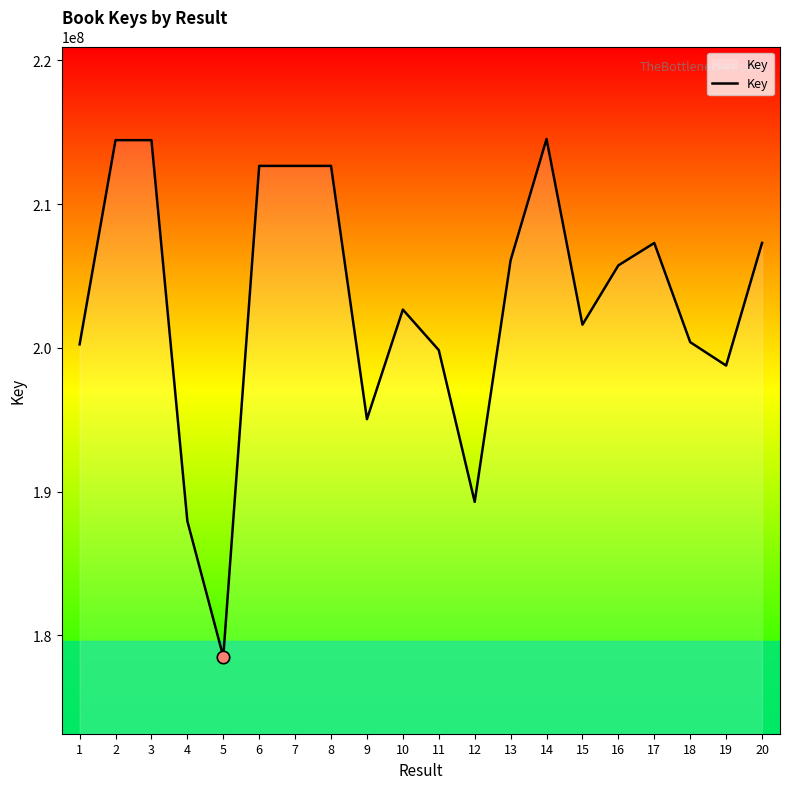

What is the change in value from 16 to 19?

-6966849